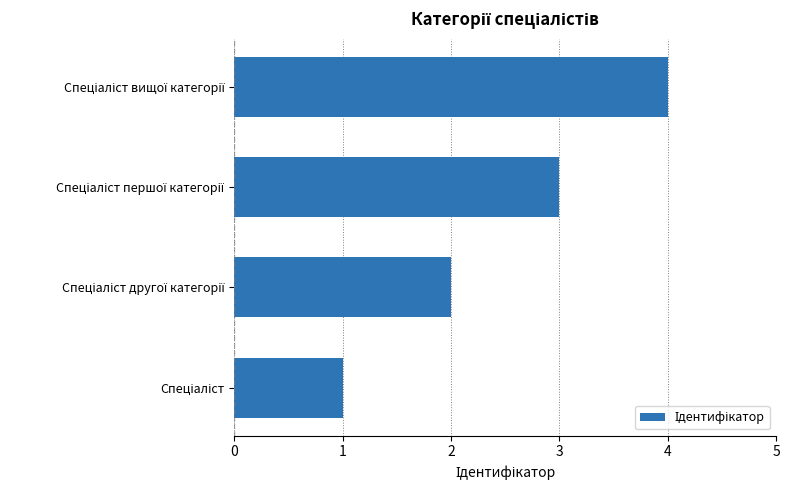

What is the maximum value shown in the chart?

4